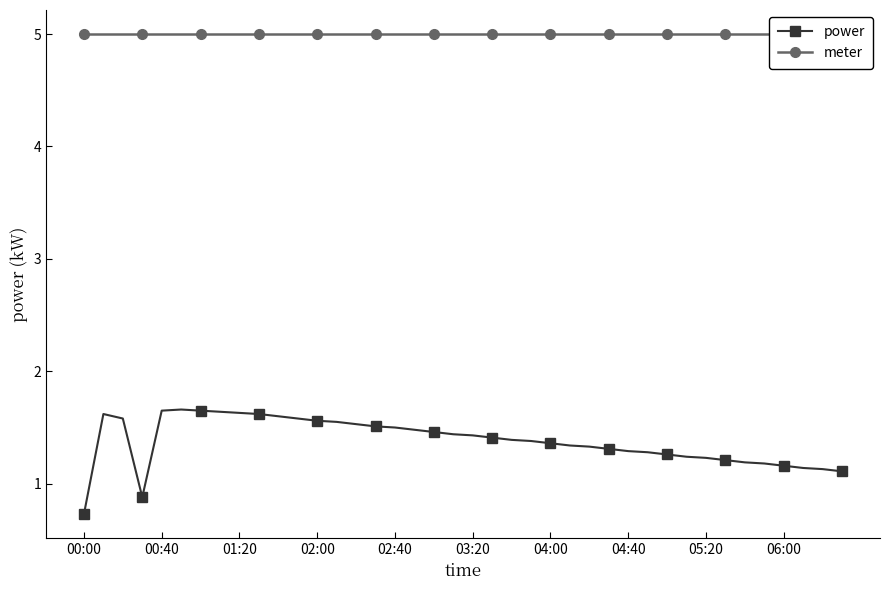

List the series in order of their peak value, highest first.

meter, power